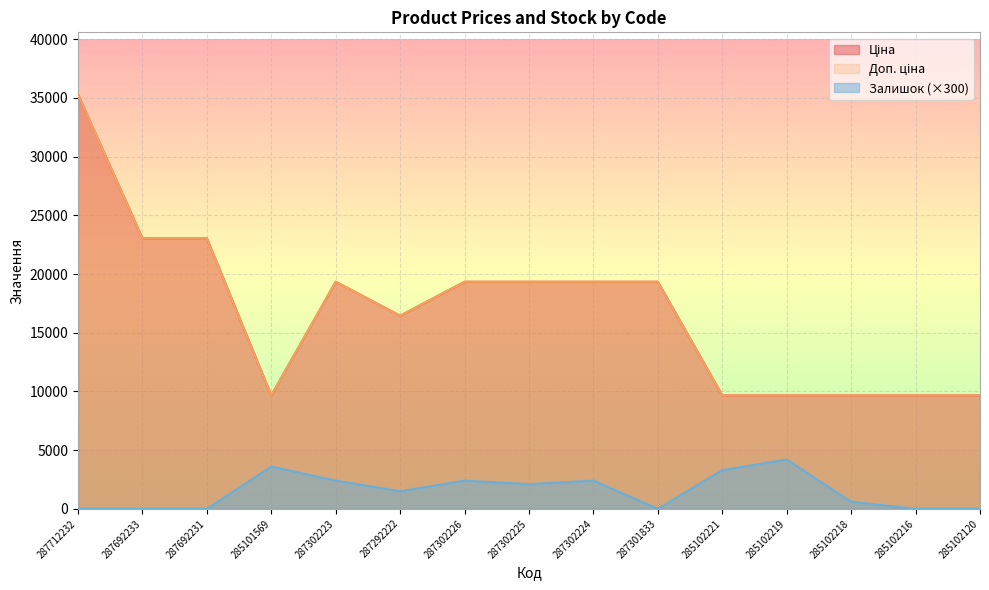

Reading left to right, extract all data points from this chart.

Ціна: 287712232=35295.1	287692233=23040.4	287692231=23040.4	285101569=9664.7	287302223=19343.1	287292222=16448.2	287302226=19343.1	287302225=19343.1	287302224=19343.1	287301833=19343.1	285102221=9664.7	285102219=9664.7	285102218=9664.7	285102216=9664.7	285102120=9664.7
Доп. ціна: 287712232=35295.1	287692233=23040.4	287692231=23040.4	285101569=9664.7	287302223=19343.1	287292222=16448.2	287302226=19343.1	287302225=19343.1	287302224=19343.1	287301833=19343.1	285102221=9664.7	285102219=9664.7	285102218=9664.7	285102216=9664.7	285102120=9664.7
Залишок: 287712232=0.0	287692233=0.0	287692231=0.0	285101569=3600.0	287302223=2400.0	287292222=1500.0	287302226=2400.0	287302225=2100.0	287302224=2400.0	287301833=0.0	285102221=3300.0	285102219=4200.0	285102218=600.0	285102216=0.0	285102120=0.0